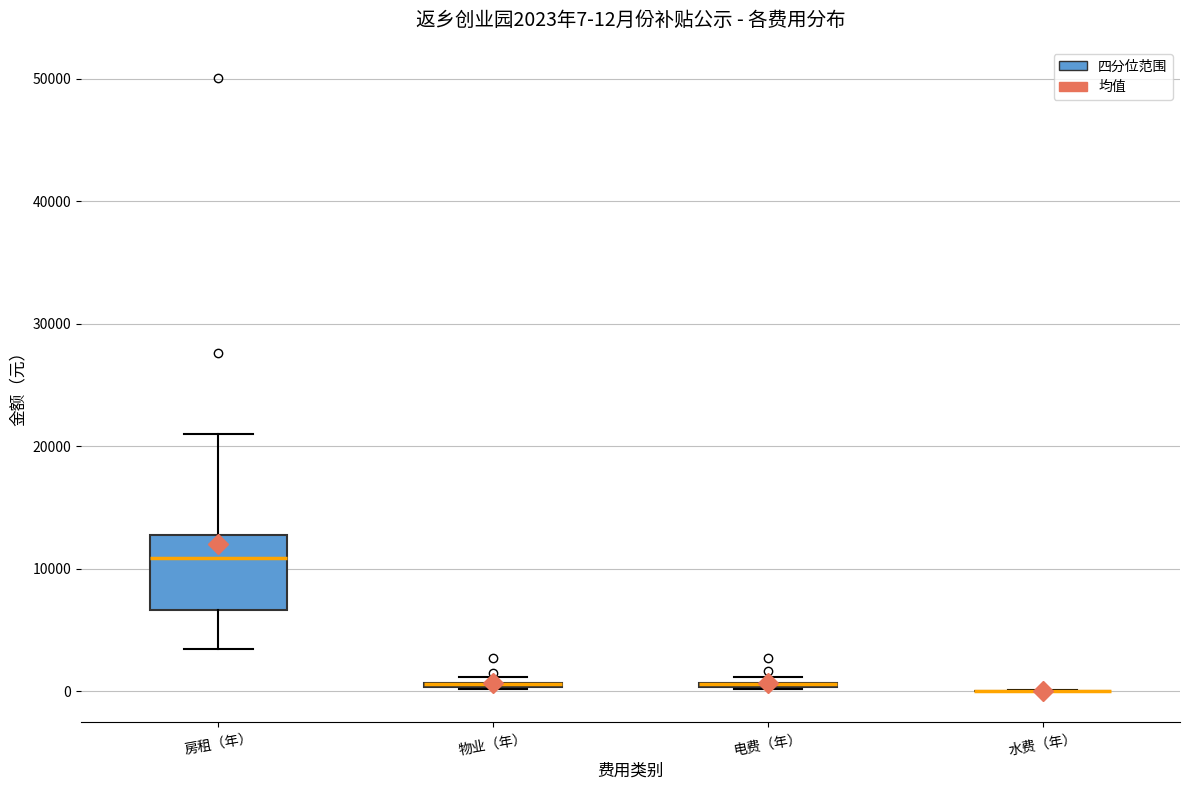

Comparing the boxes themselves (not the whiskers), which one is the tallest?

房租（年）